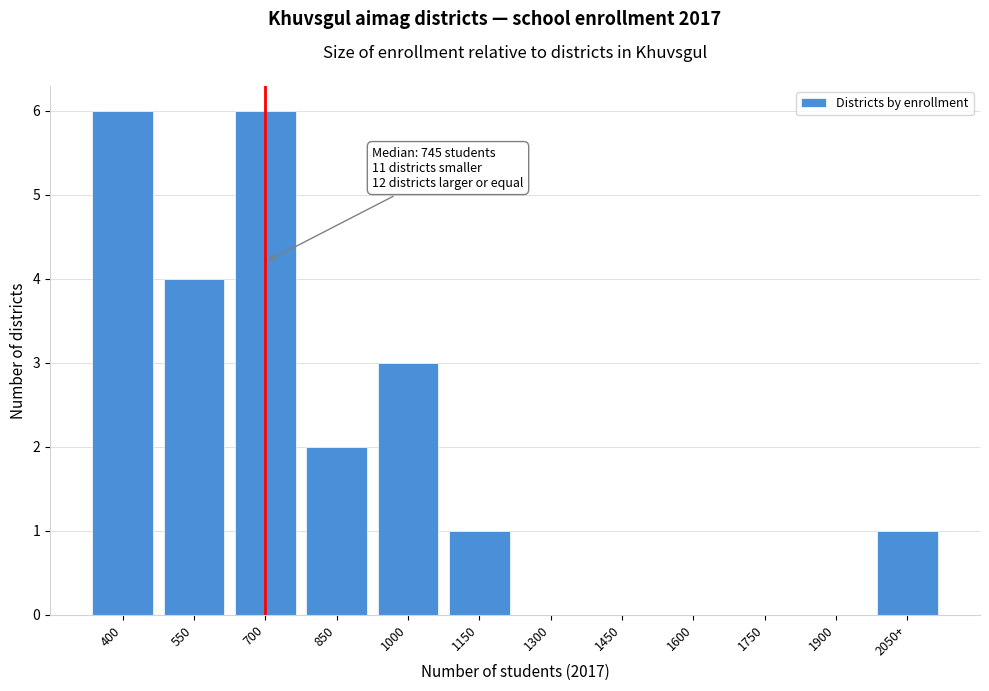

Reading right to left, what are all the values shown in this chart?

2050+=1	1900=0	1750=0	1600=0	1450=0	1300=0	1150=1	1000=3	850=2	700=6	550=4	400=6